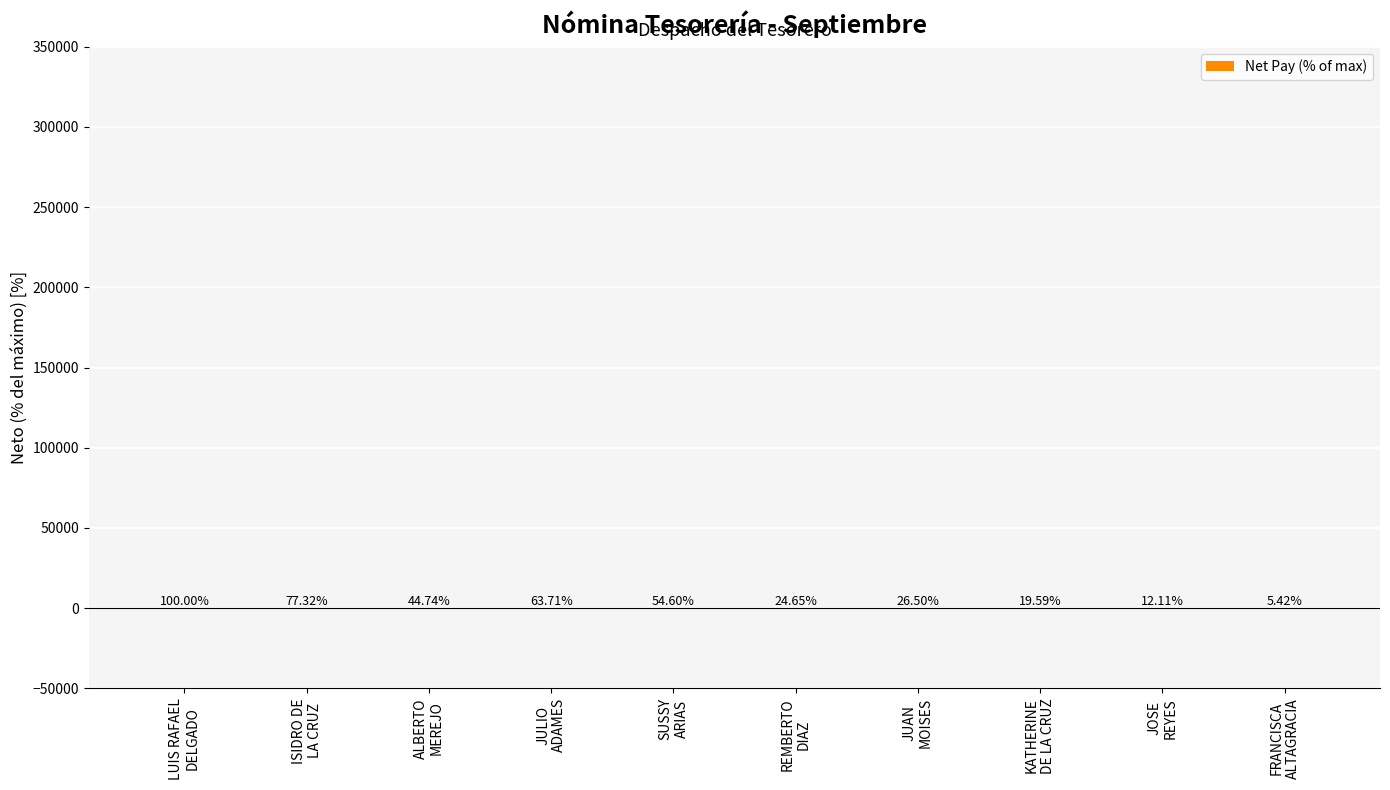

What is the sum of all values?

428.6